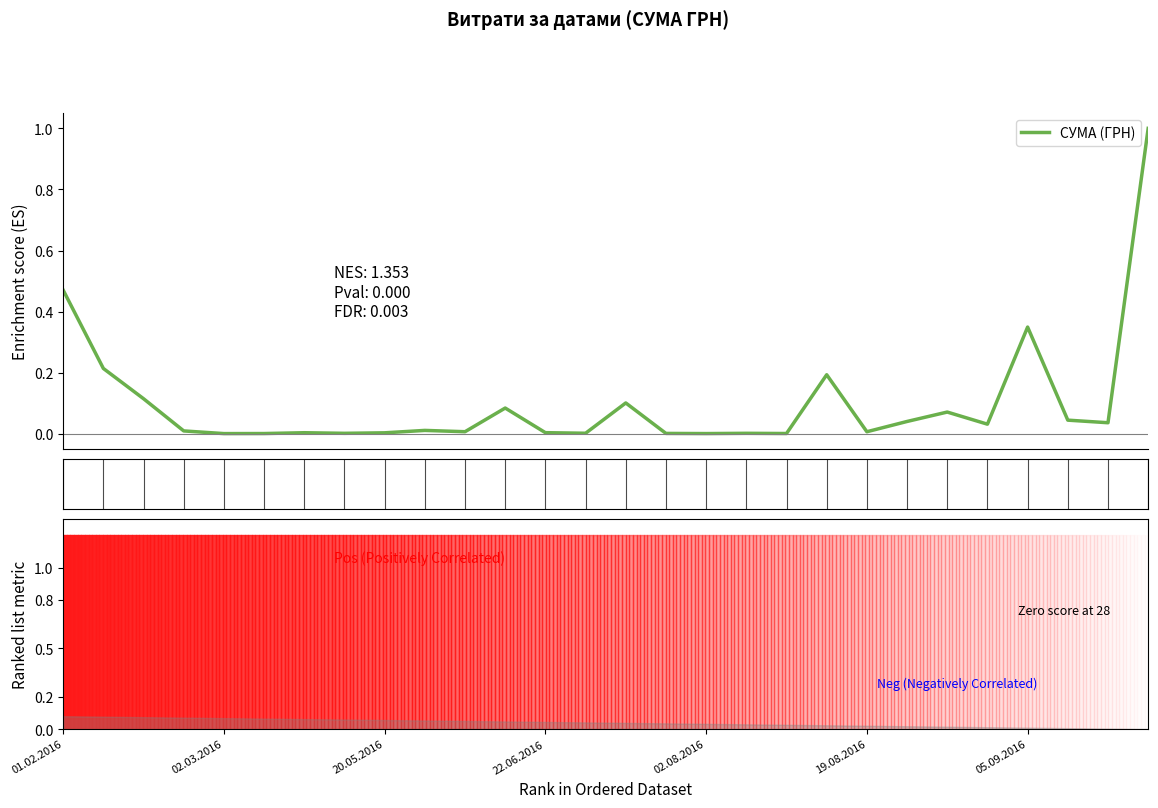

What is the maximum value shown in the chart?

1.0